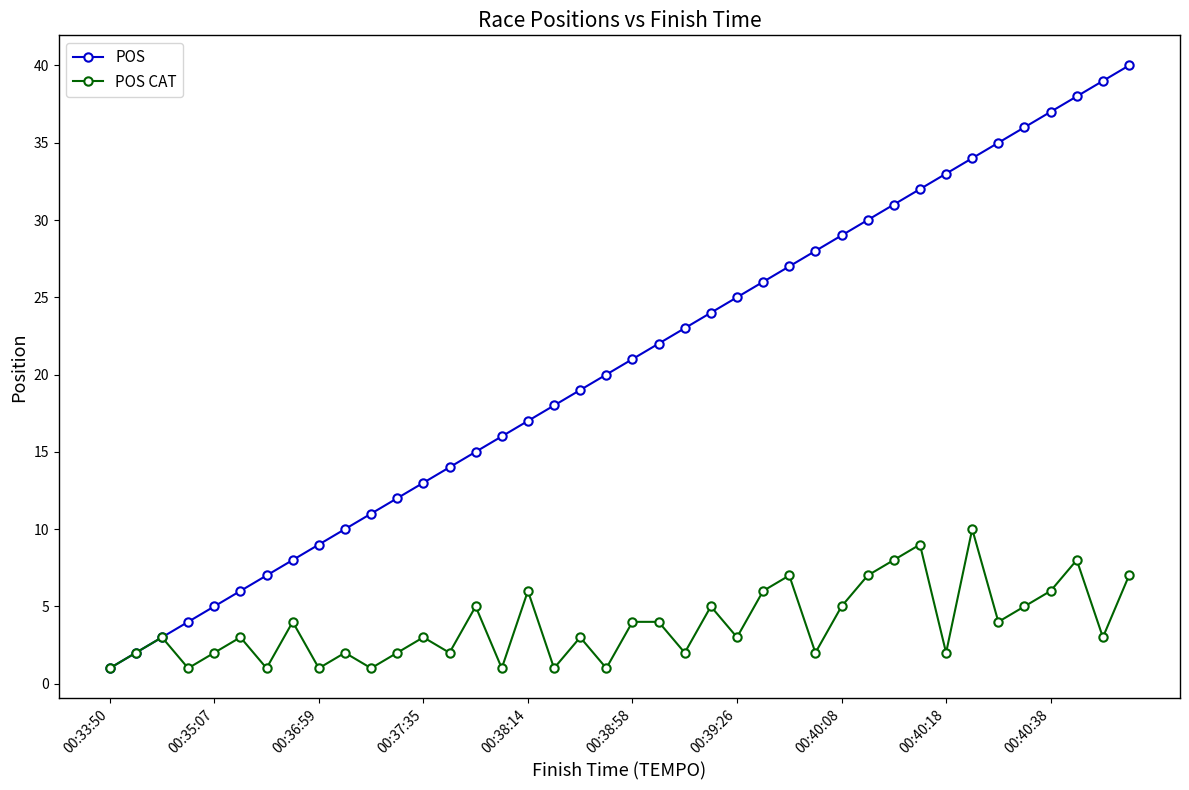

Does the chart display data point markers on the line(s)?

Yes